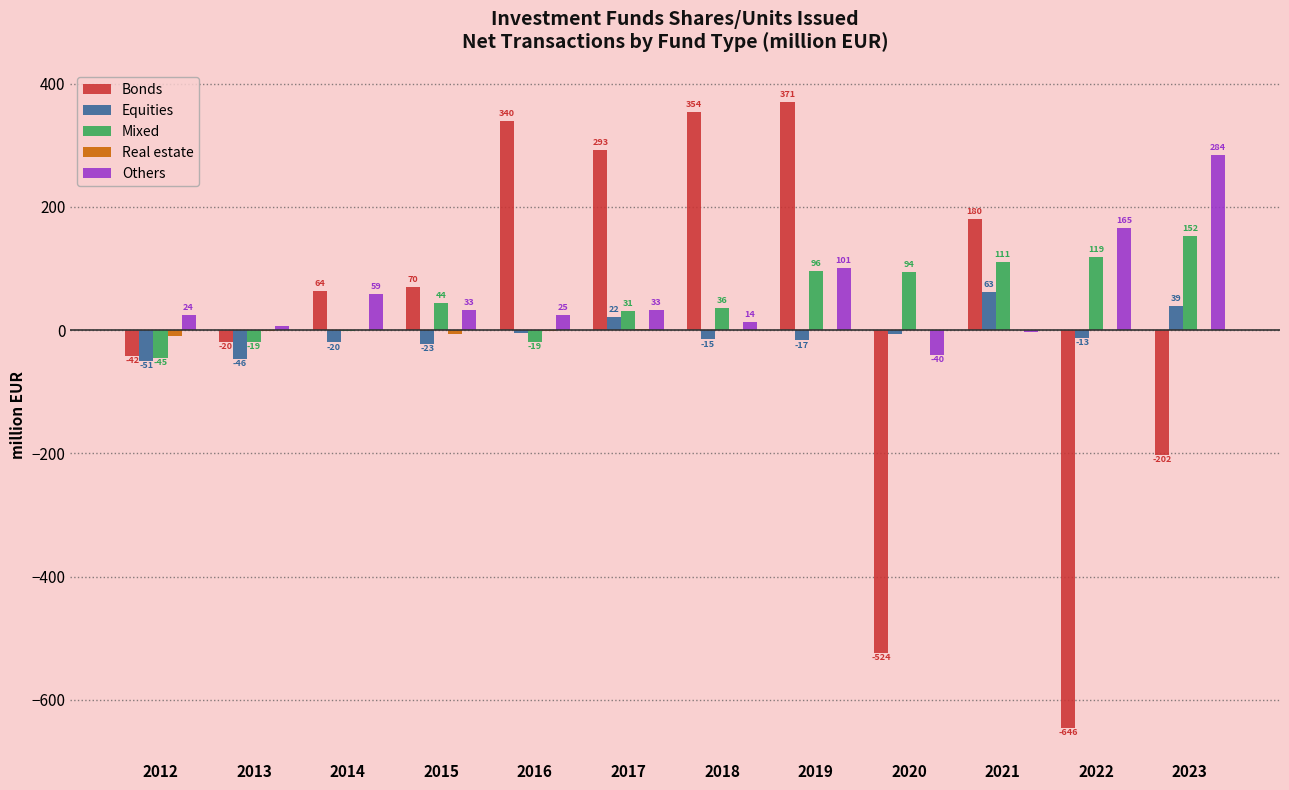

How many groups of bars are there?

12